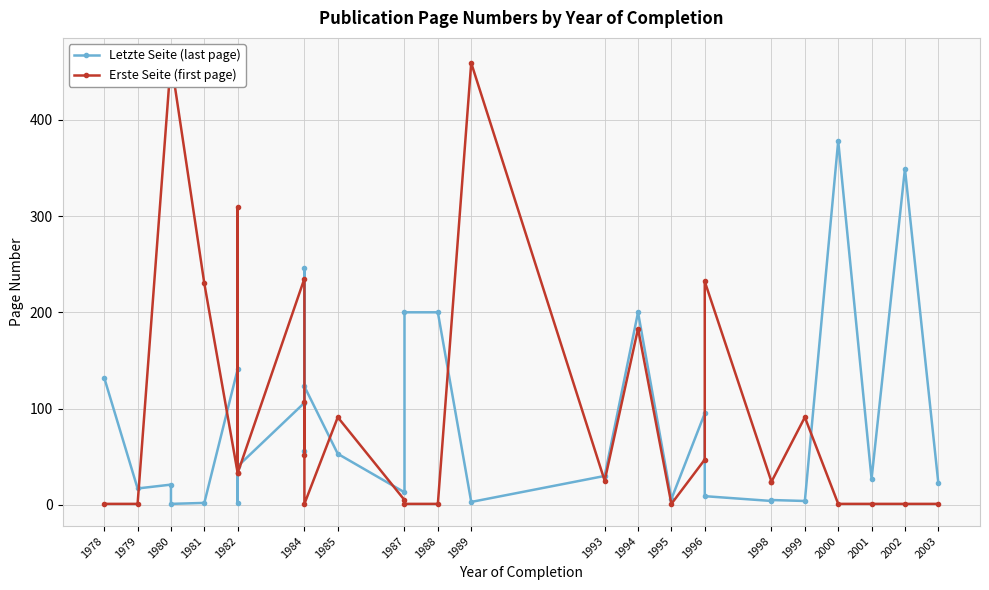

Reading left to right, list all the values displayed in this chart.

Letzte Seite (last page): 132	17	21	1	2	141	2	40	106	246	56	123	53	13	200	200	3	30	200	6	95	9	4	5	4	378	27	349	23
Erste Seite (first page): 1	1	462	462	230	33	309	33	235	52	107	1	91	5	1	1	459	25	183	1	47	232	24	24	91	1	1	1	1